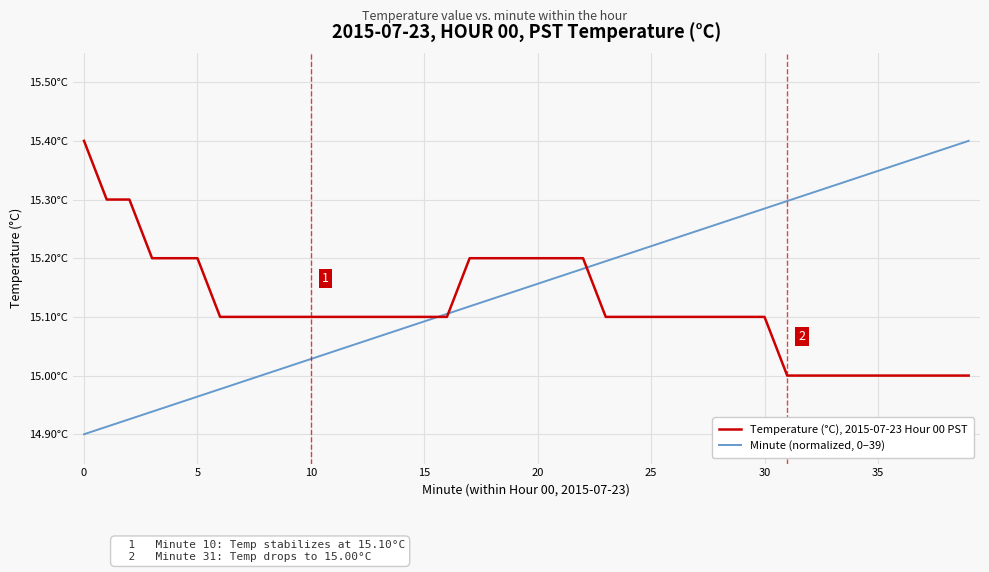

What is the minimum value shown in the chart?

14.9